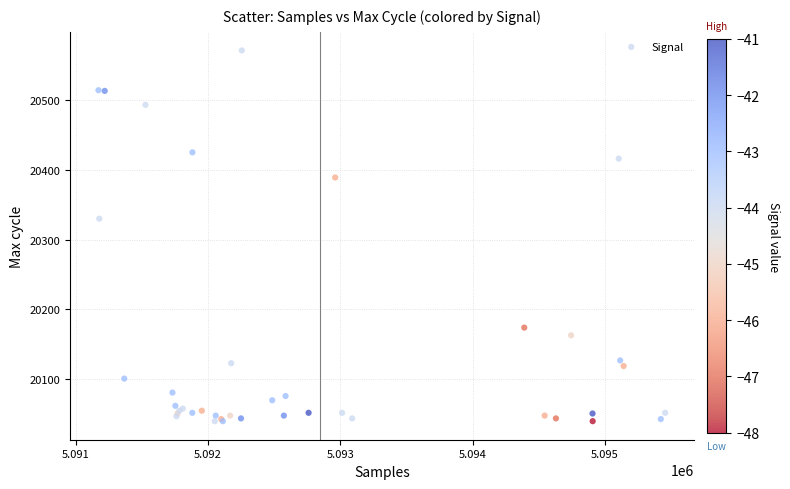

What Y value in the scatter plot is closest to 20305?

20330